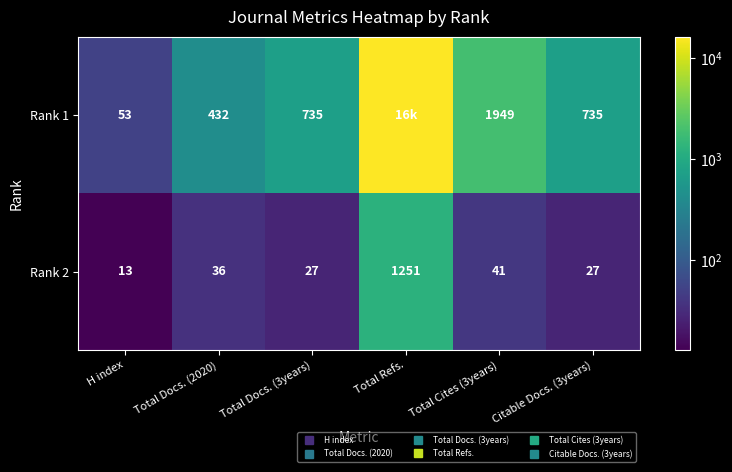

How many categories are shown in the chart?

6